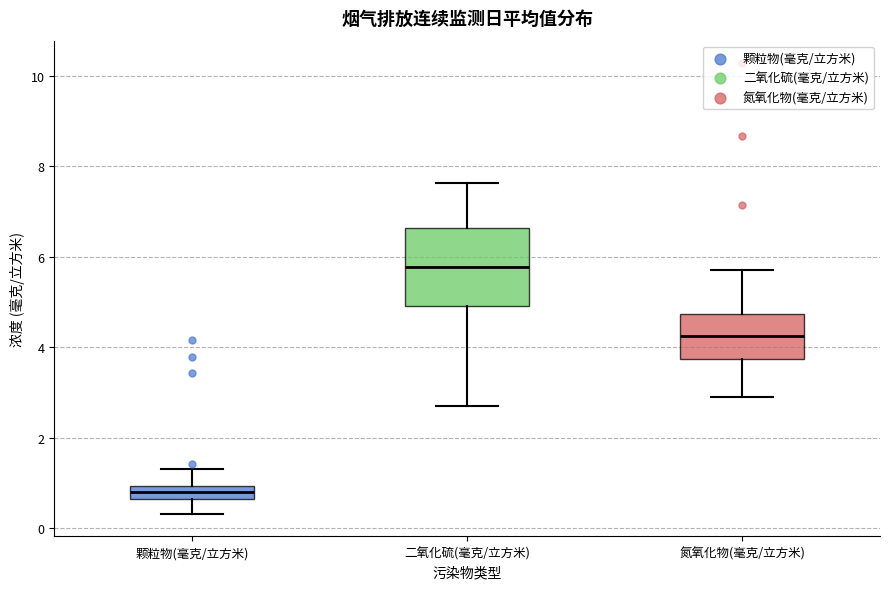

Which box has the lowest median line?

颗粒物(毫克/立方米)